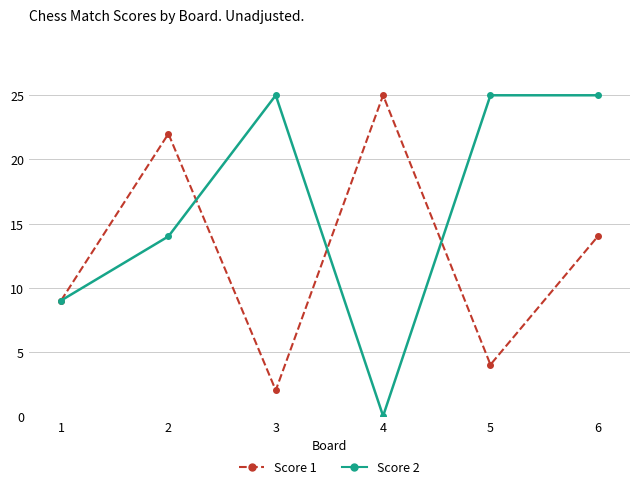

What is the value of the Score 1 point at the 3rd from the left?

2